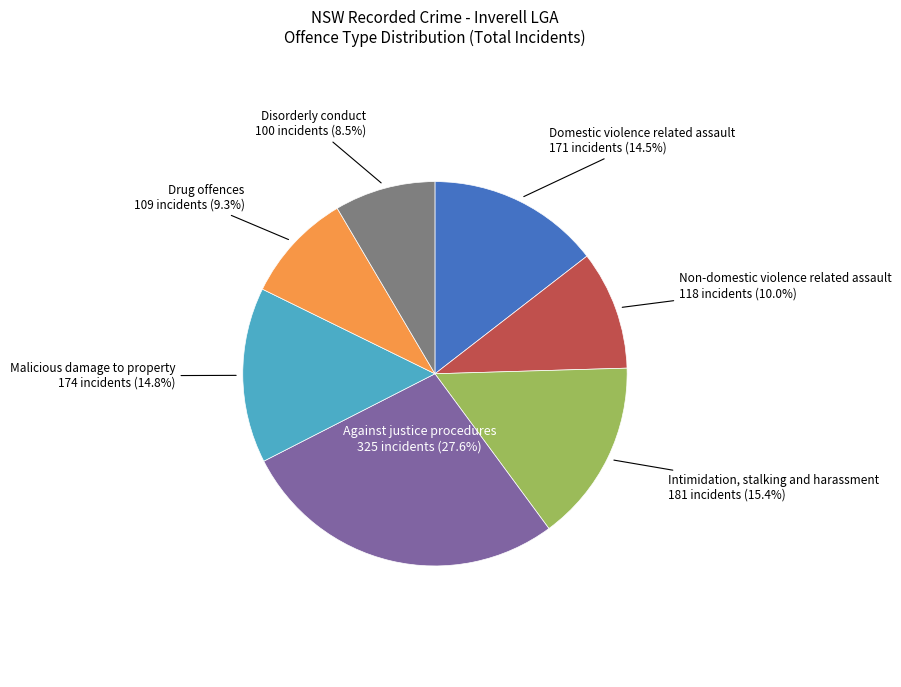

Do Against justice procedures and Domestic violence related assault together represent more than half of the pie?

No